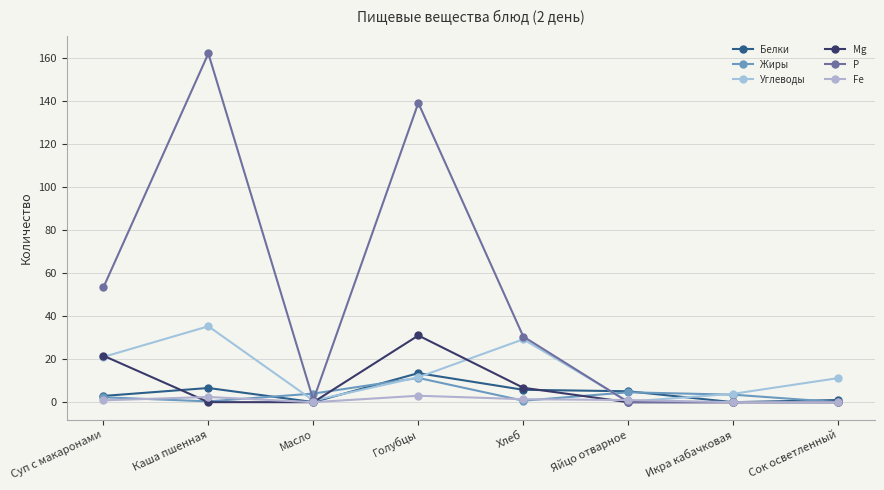

Is the value of Жиры at Хлеб greater than the value of Р at Голубцы?

No